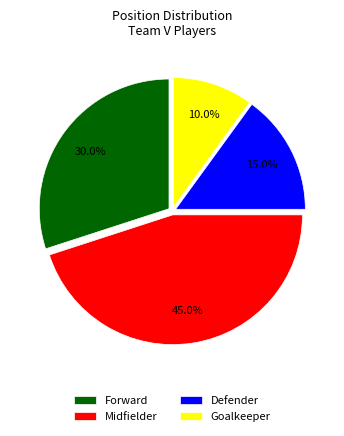

Rank the categories by value from lowest to highest.

Goalkeeper, Defender, Forward, Midfielder